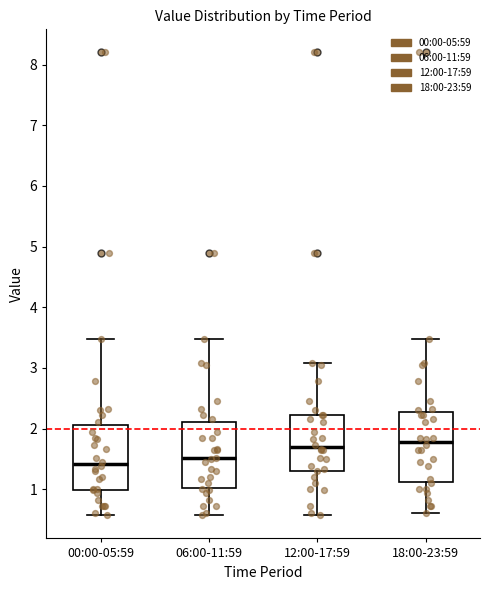

Reading left to right, read every box against the y-axis: the position of its median line, the range the box covers, and the ends of its whiskers. The values are not printed on the chart, so give them approximately, as read against the axis.

00:00-05:59: median 1.4, box 1.0 to 2.1, whiskers 0.6 to 3.5
06:00-11:59: median 1.5, box 1.0 to 2.1, whiskers 0.6 to 3.5
12:00-17:59: median 1.7, box 1.3 to 2.2, whiskers 0.6 to 3.1
18:00-23:59: median 1.8, box 1.1 to 2.3, whiskers 0.6 to 3.5